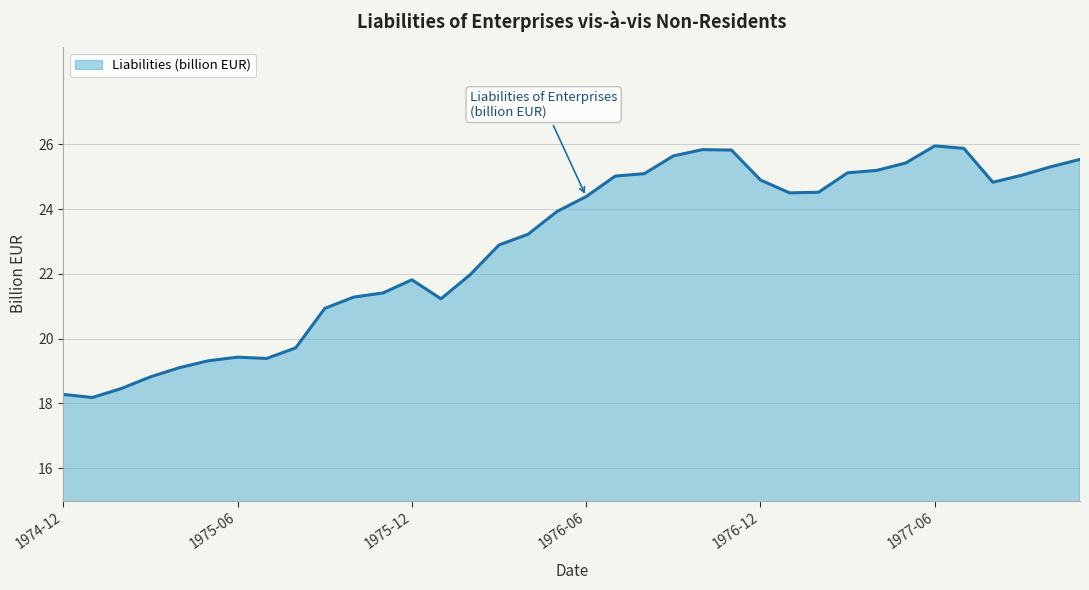

What is the maximum value shown in the chart?

26.0